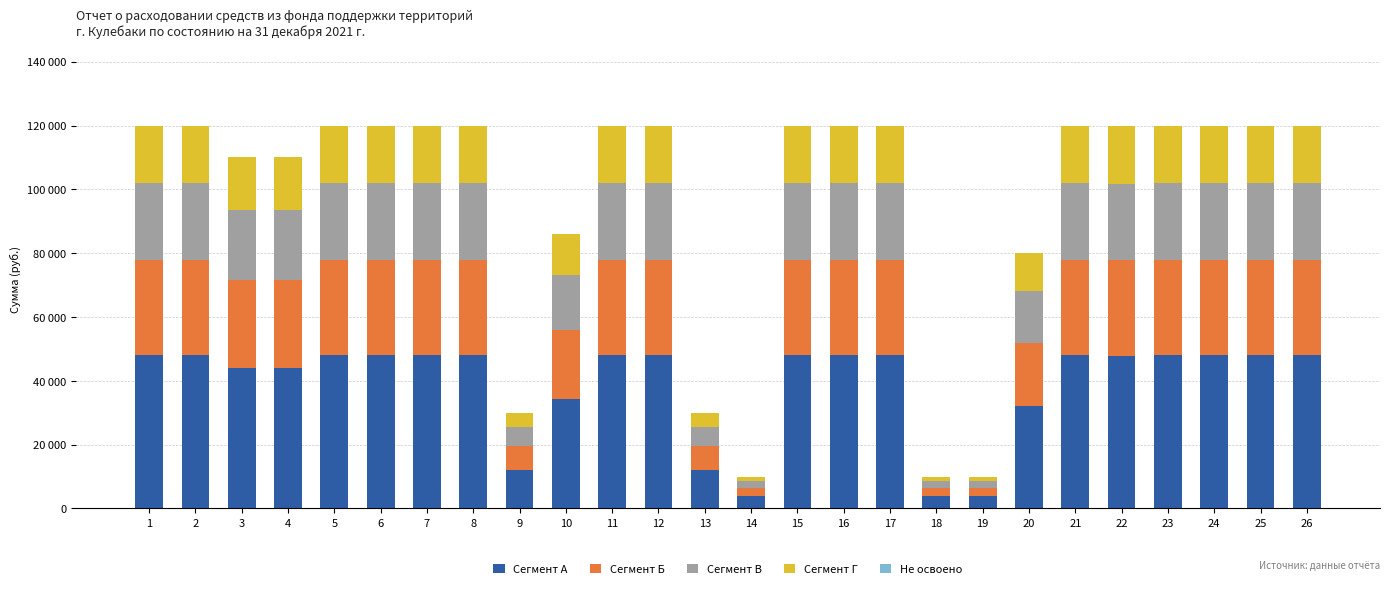

Are the bars horizontal?

No